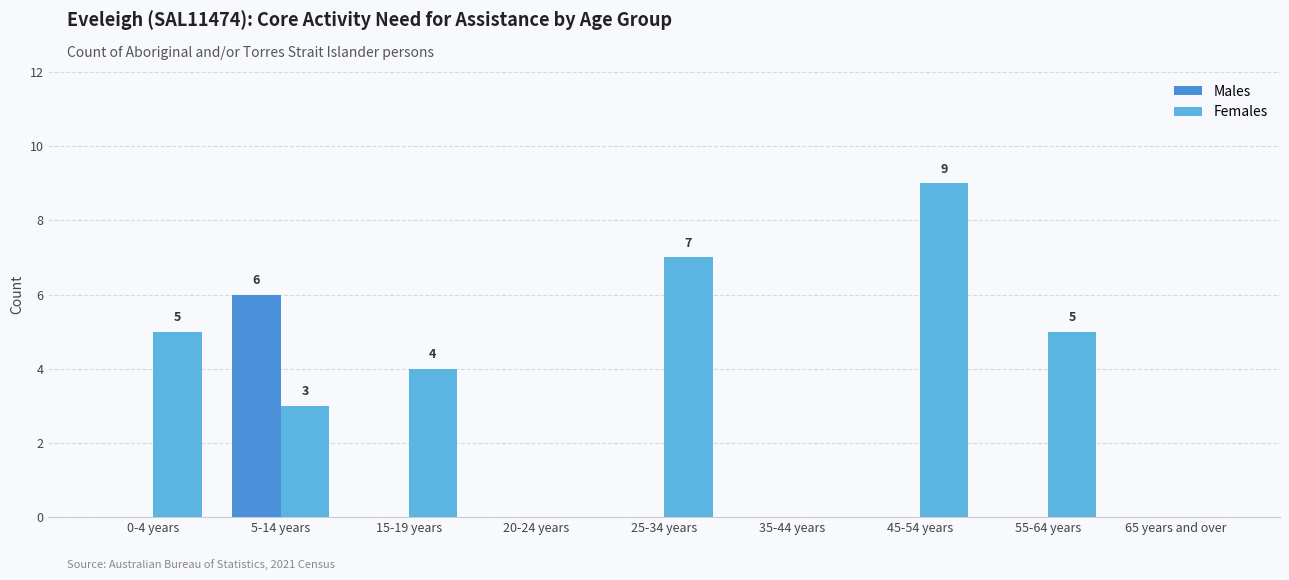

The value of Females at 45-54 years is 5. True or false?

False